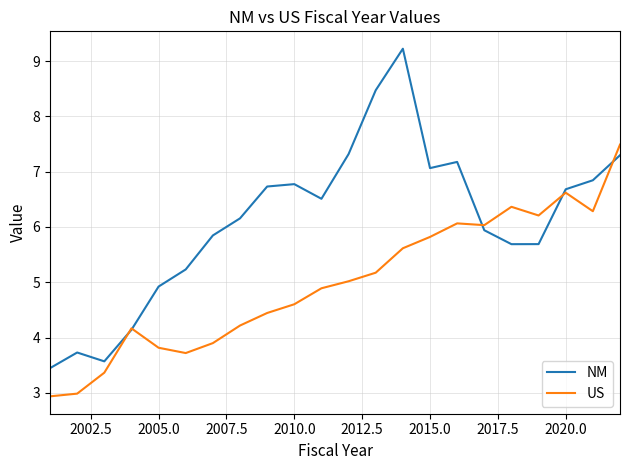

List the series in order of their peak value, highest first.

NM, US